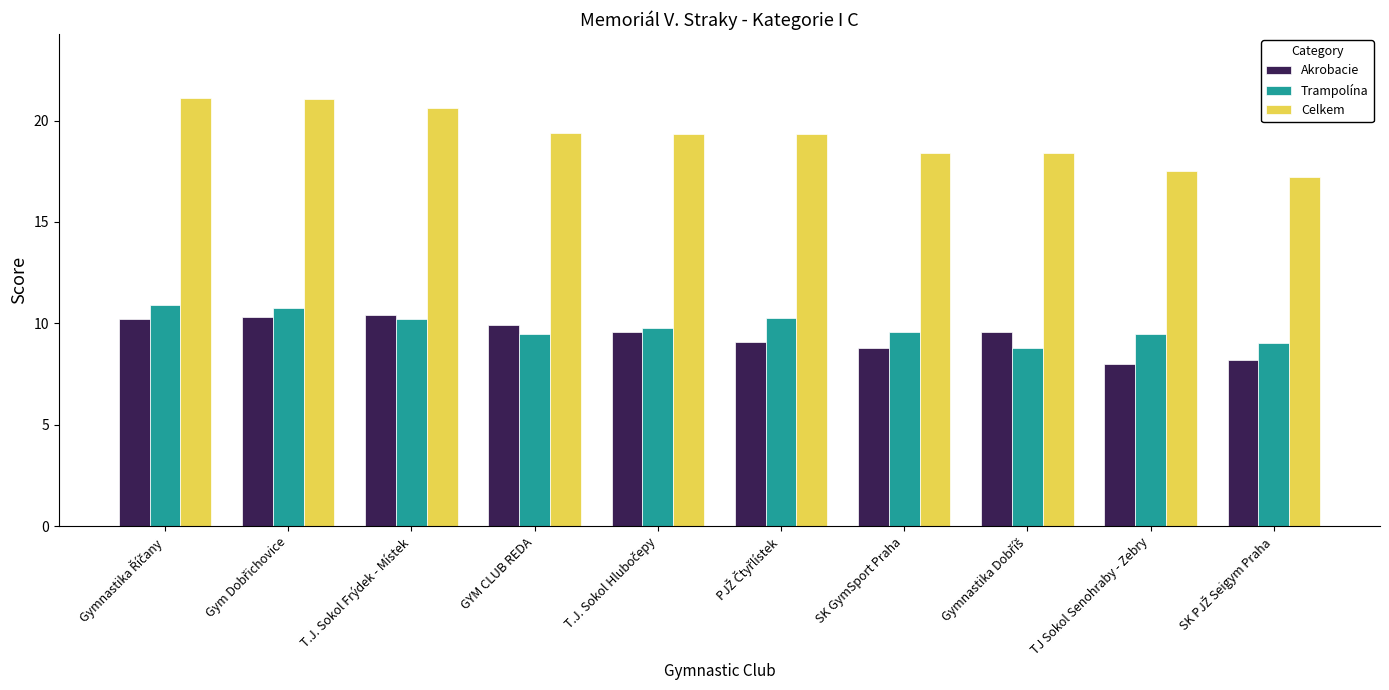

What is the lowest value of the Trampolína series?

8.8